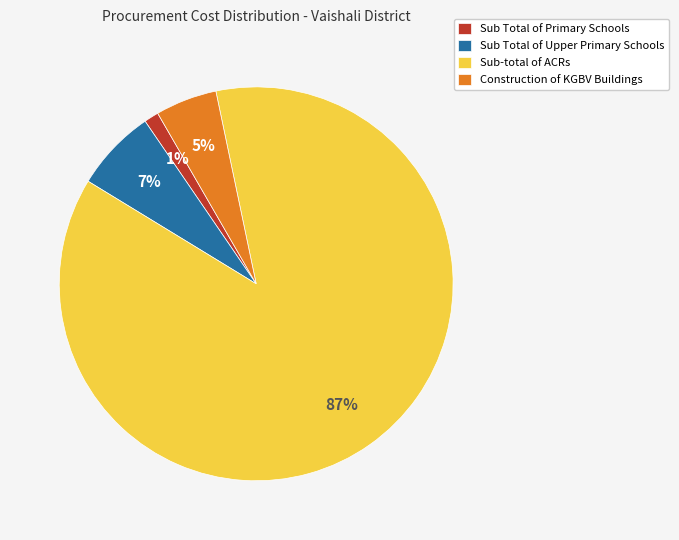

Do Sub-total of ACRs and Sub Total of Upper Primary Schools together represent more than half of the pie?

Yes